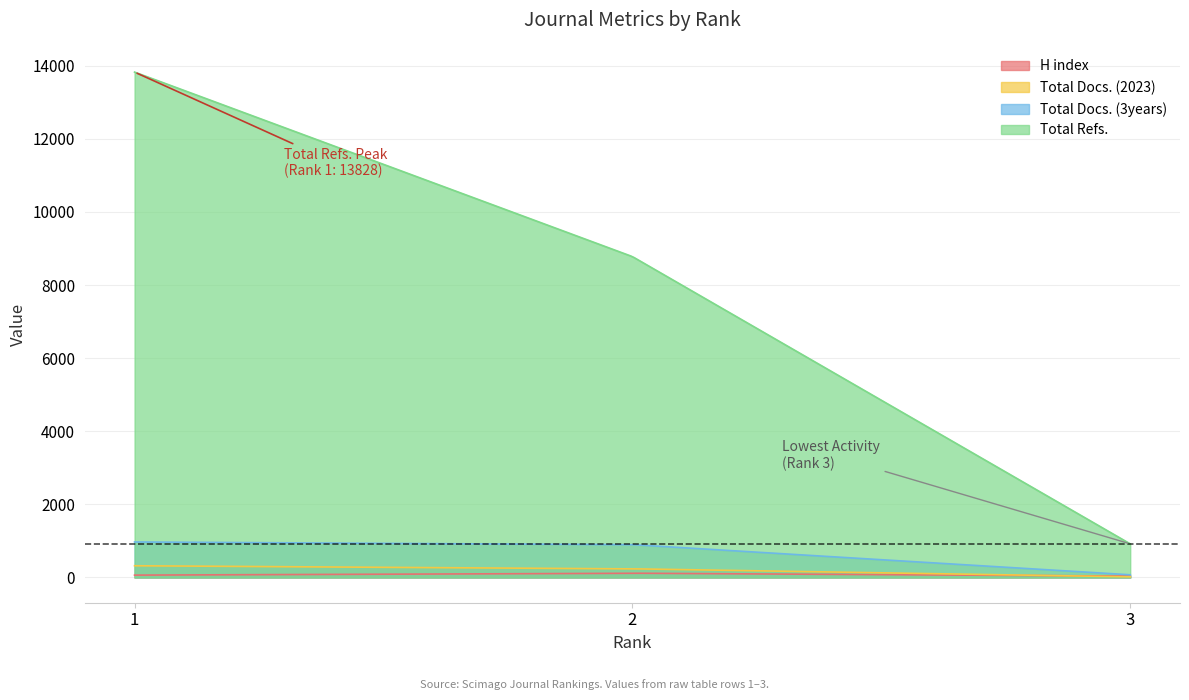

Reading left to right, transcribe all the data shown in this chart.

H index: 64	116	38
Total Docs. (2023): 320	237	17
Total Docs. (3years): 971	898	73
Total Refs.: 13828	8780	919